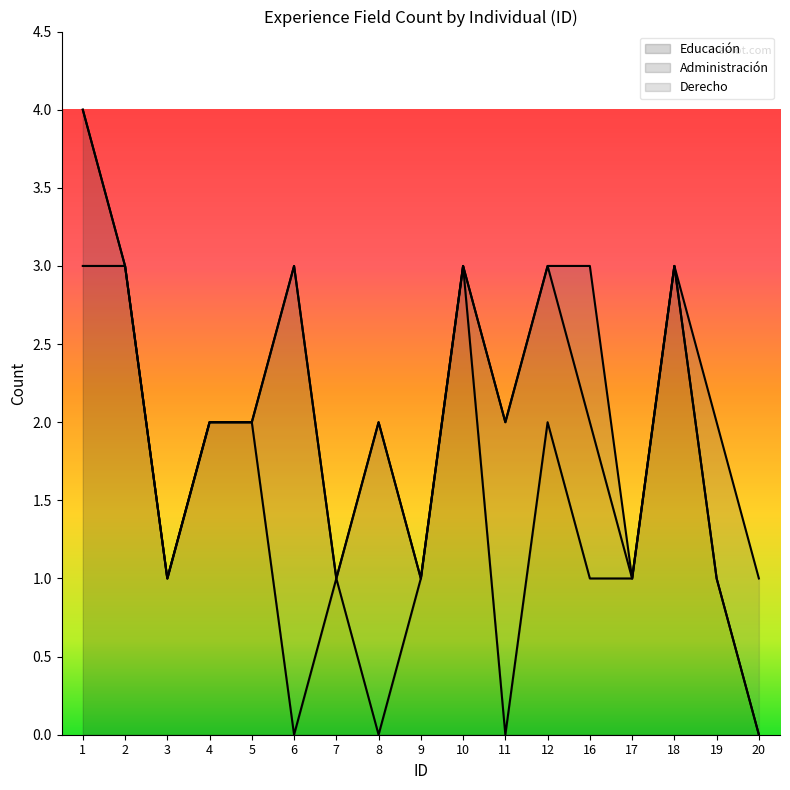

What is the minimum value for Educación?

0